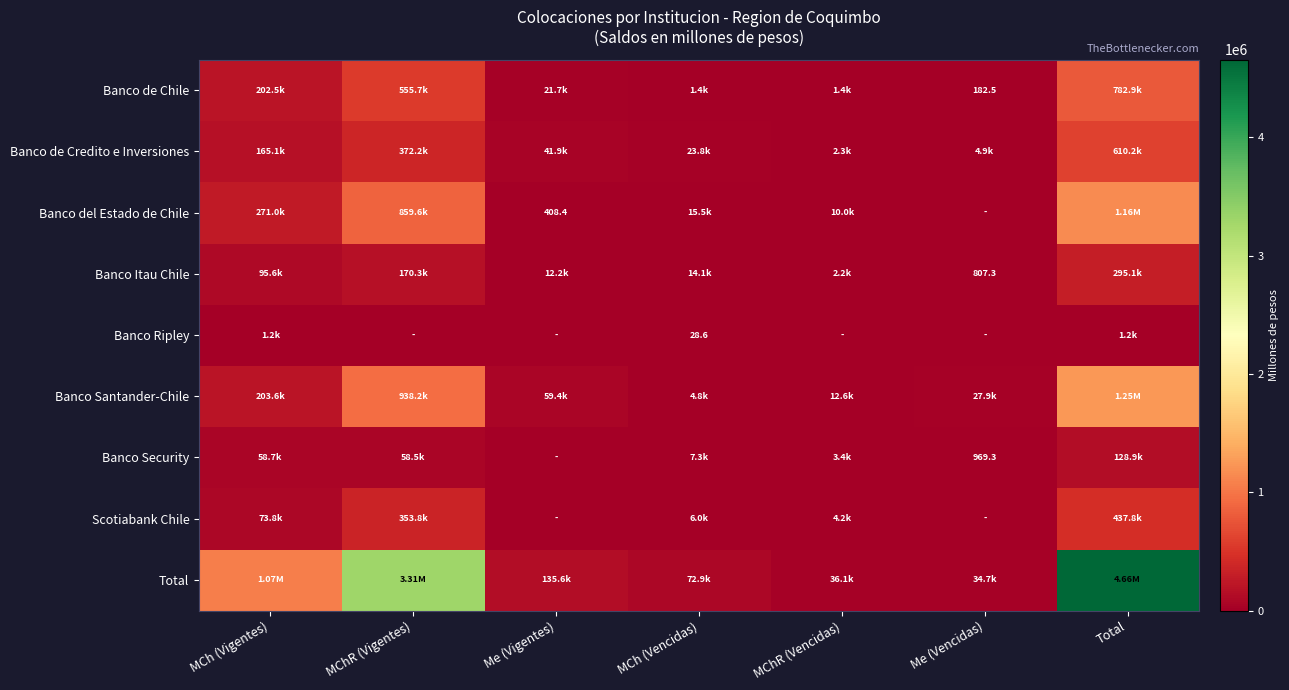

True or false: Scotiabank Chile has a value of 437759.0 at Total.

True